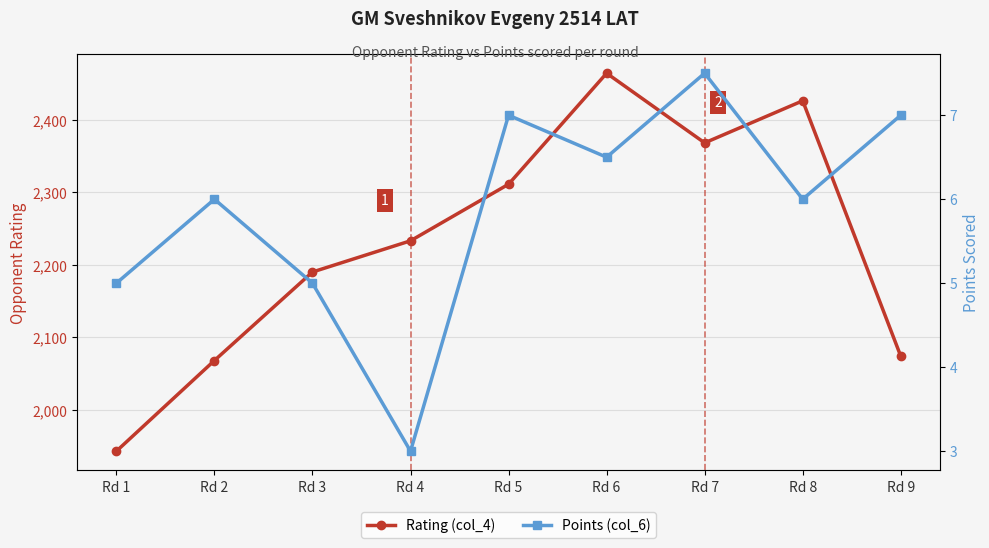

In Rating (col_4), how many points are higher than both neighbors (excluding endpoints)?

2